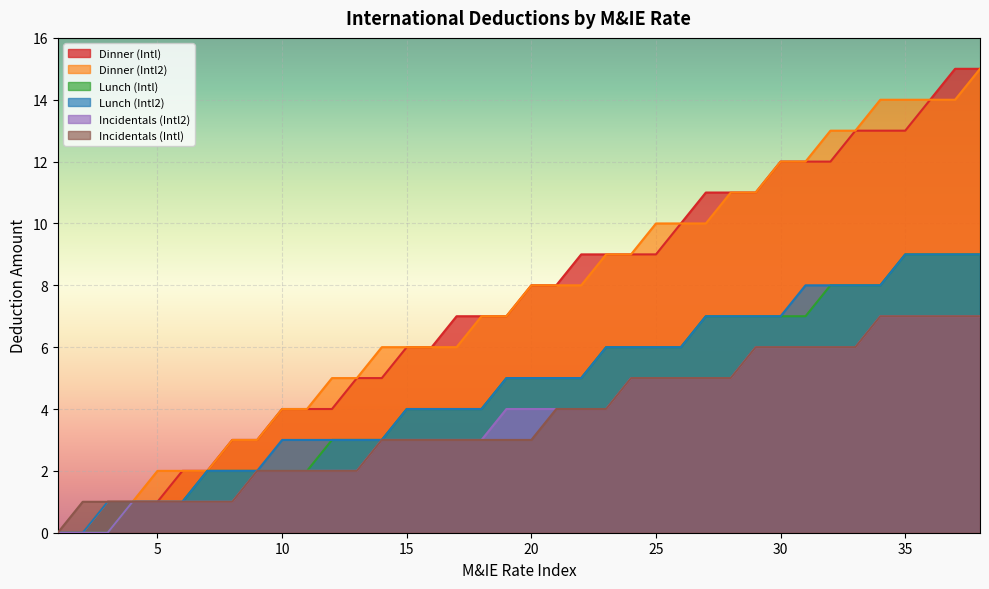

List the labels in order of Incidentals (Intl) value, smallest first.

1, 2, 3, 4, 5, 6, 7, 8, 9, 10, 11, 12, 13, 14, 15, 16, 17, 18, 19, 20, 21, 22, 23, 24, 25, 26, 27, 28, 29, 30, 31, 32, 33, 34, 35, 36, 37, 38